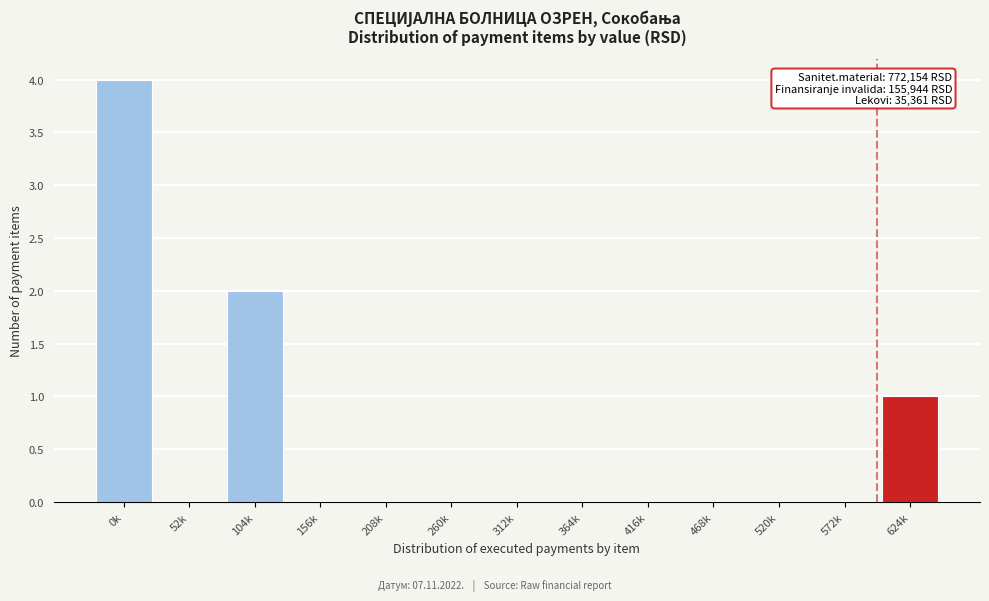

Reading right to left, transcribe all the data shown in this chart.

624k=1	572k=0	520k=0	468k=0	416k=0	364k=0	312k=0	260k=0	208k=0	156k=0	104k=2	52k=0	0k=4